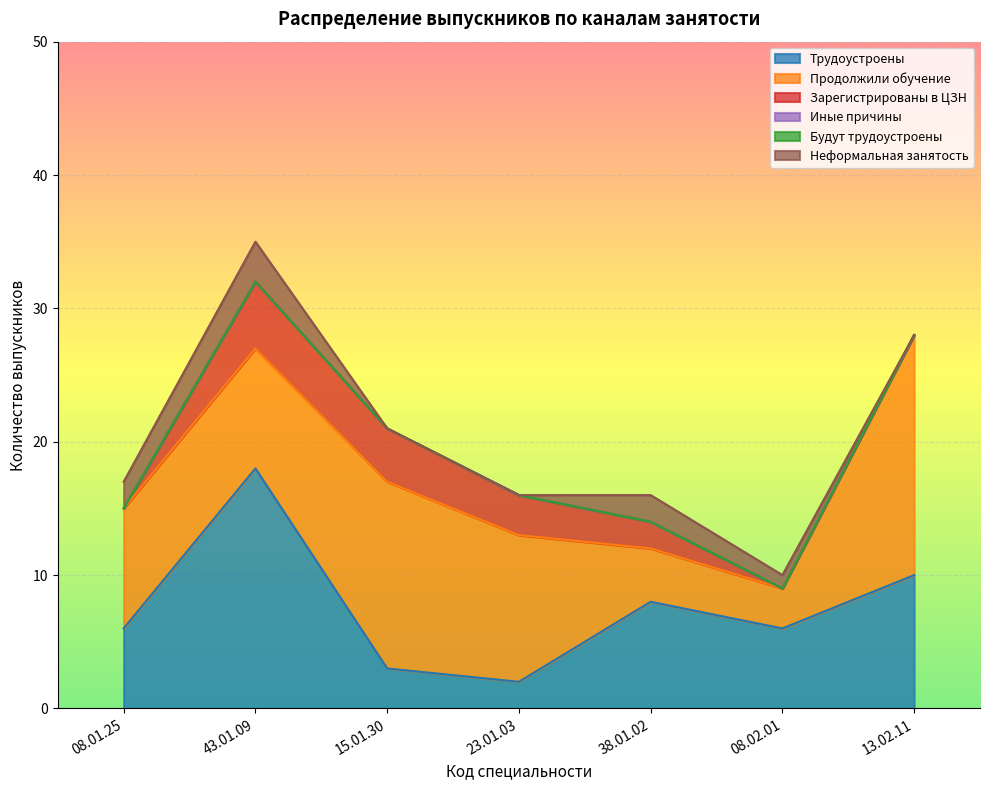

Does the chart display data point markers on the line(s)?

No